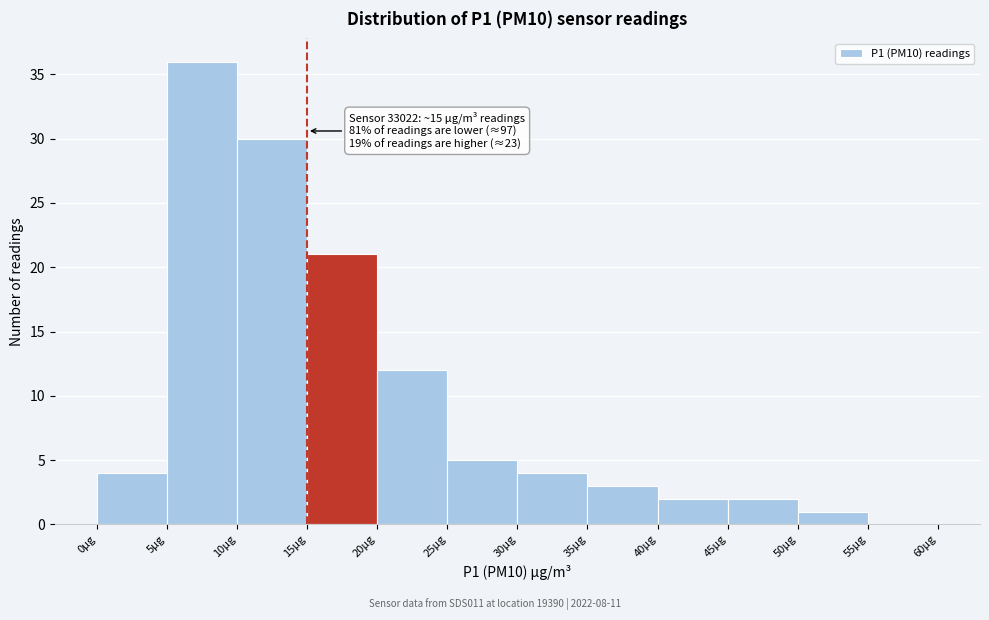

Over which range of the x-axis is the bar tallest?

5 to 10